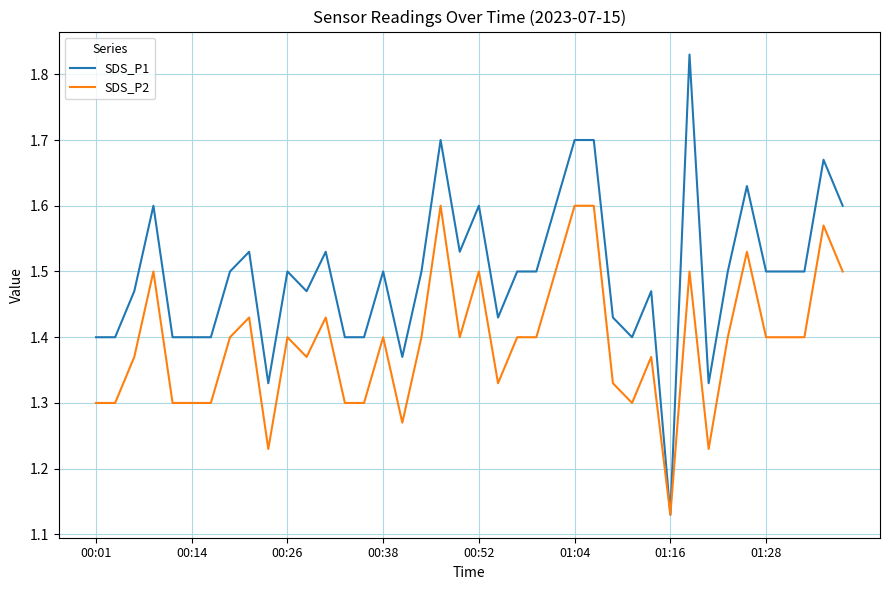

Which series has the largest total across all categories?

SDS_P1